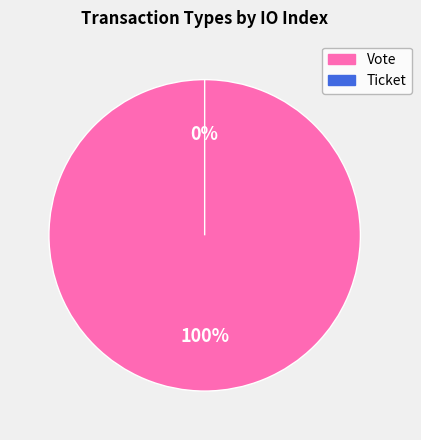

To the nearest percent, what is the difference between the largest and smallest slice percentages?

100%